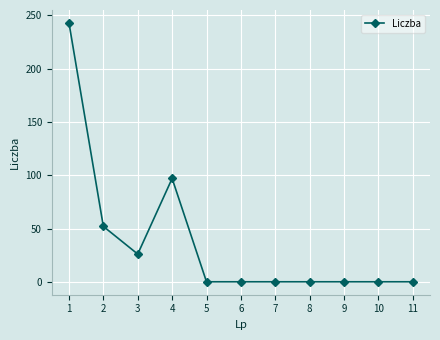

Reading left to right, transcribe all the data shown in this chart.

1=243	2=52	3=26	4=97	5=0	6=0	7=0	8=0	9=0	10=0	11=0